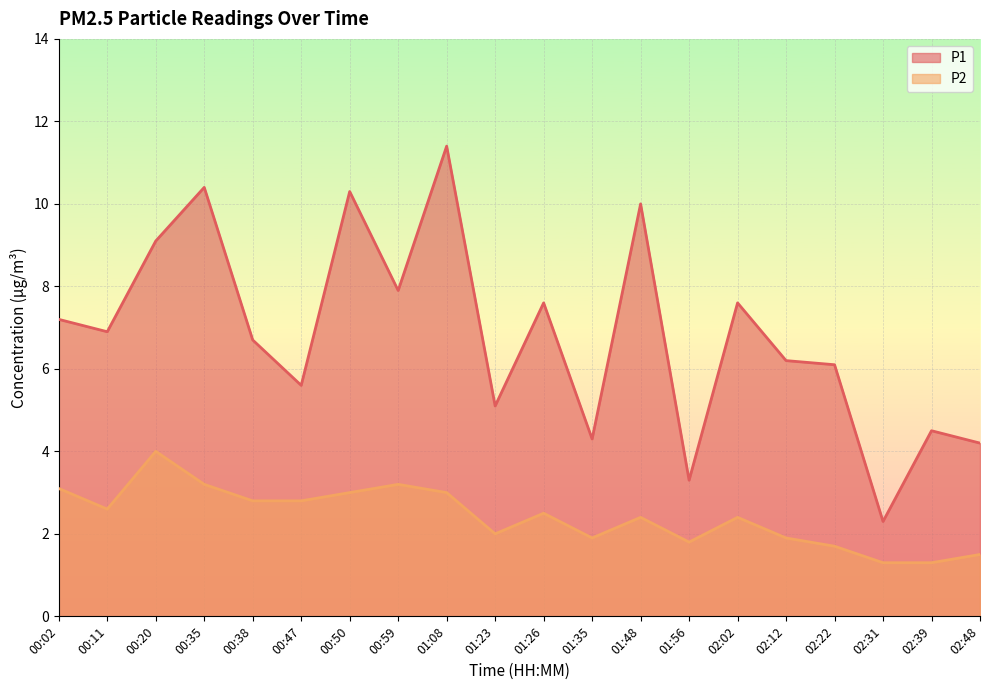

How many data points in P1 are above 6?

13